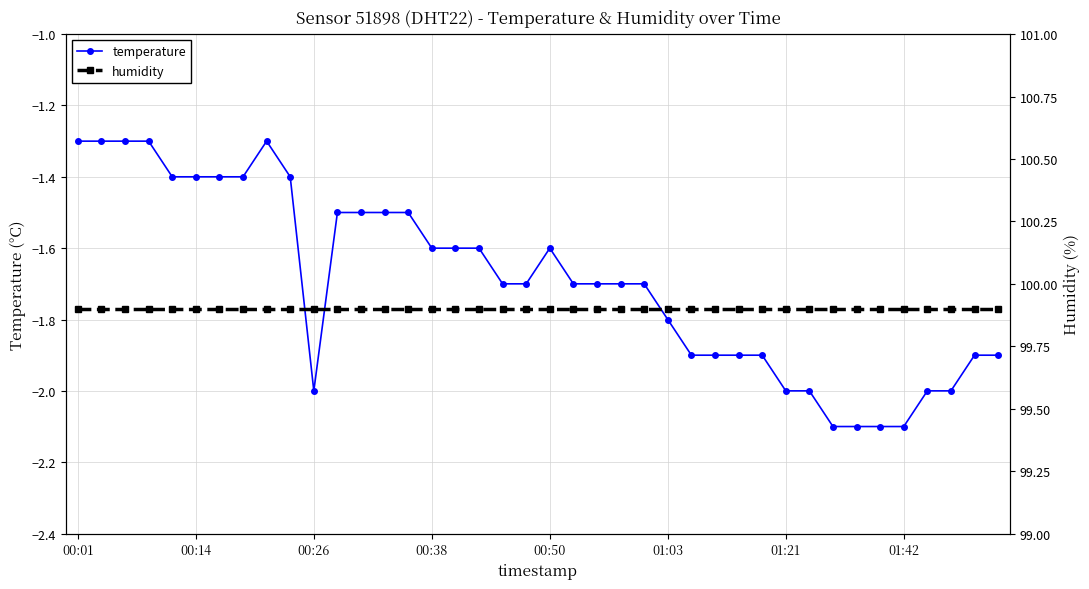

True or false: temperature and humidity intersect in this chart.

False